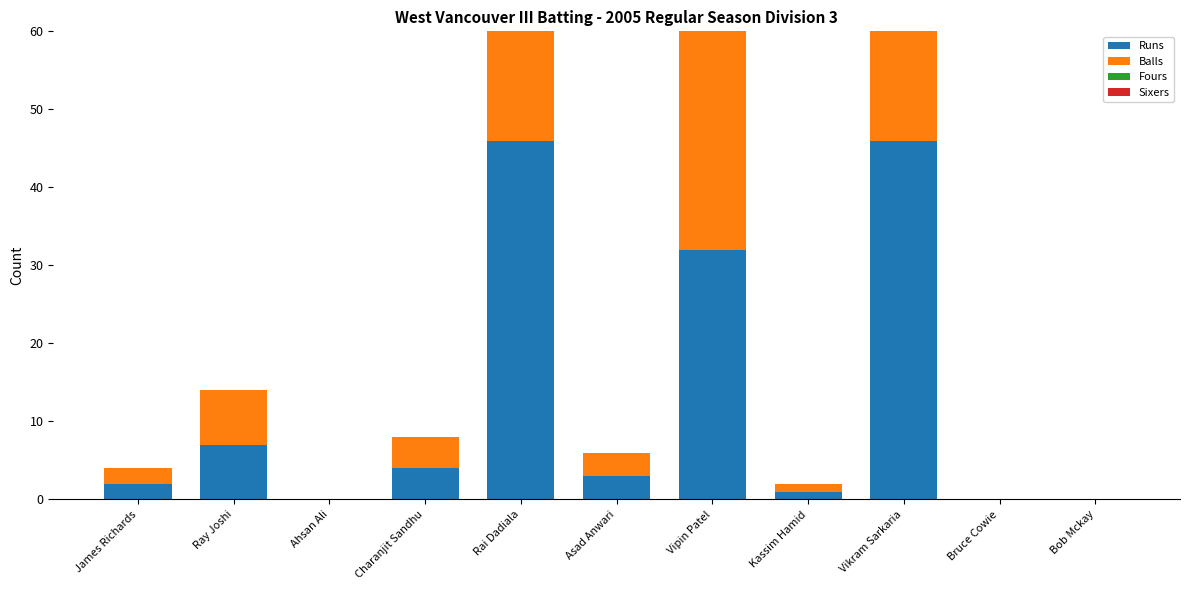

What is the difference between the highest and lowest values at Charanjit Sandhu?

4